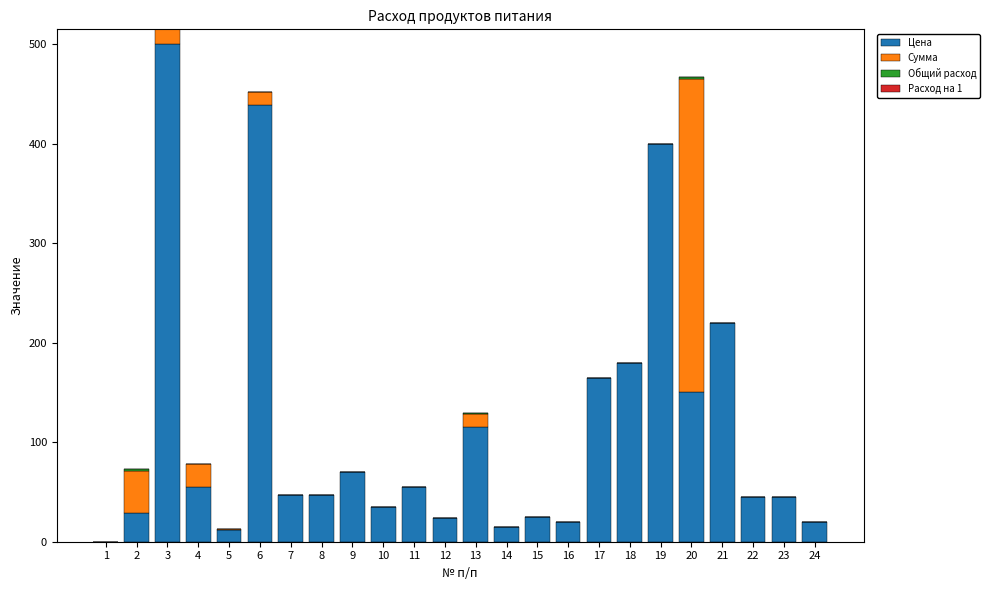

True or false: Цена has a value of 220.0 at 21.

True